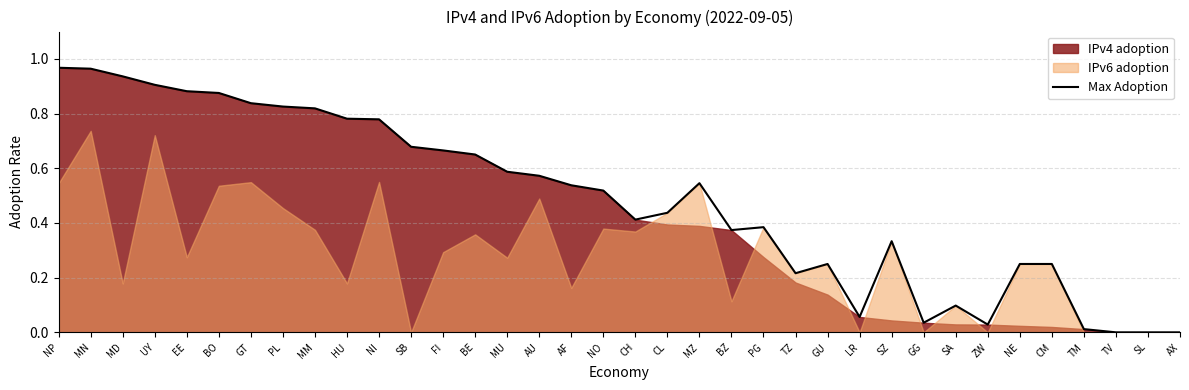

What is the label of the 9th point from the left?

MM